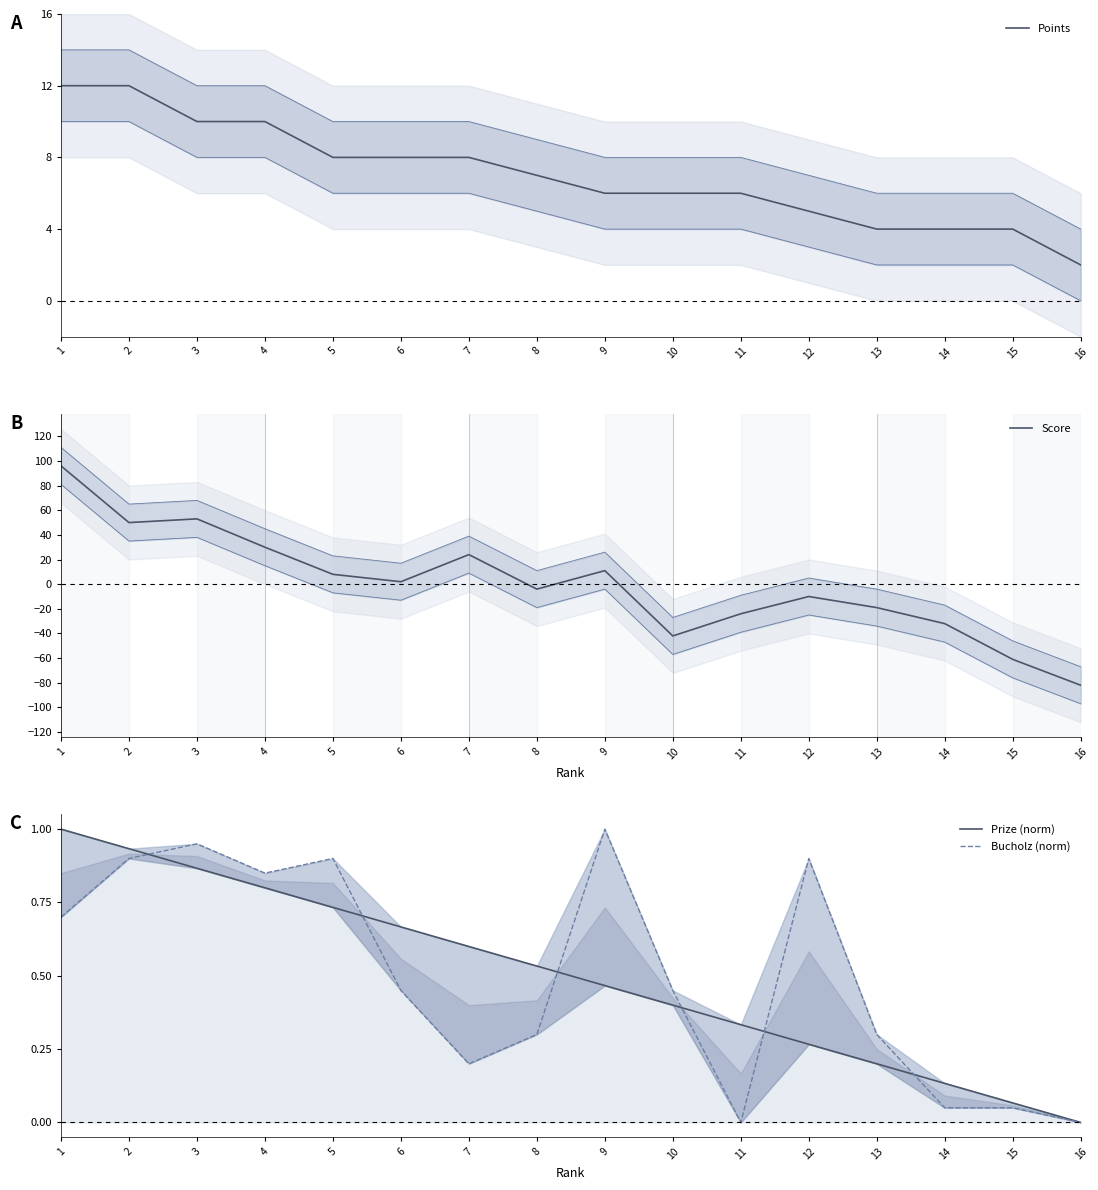

At how many categories does at least one series exceed 47?

3